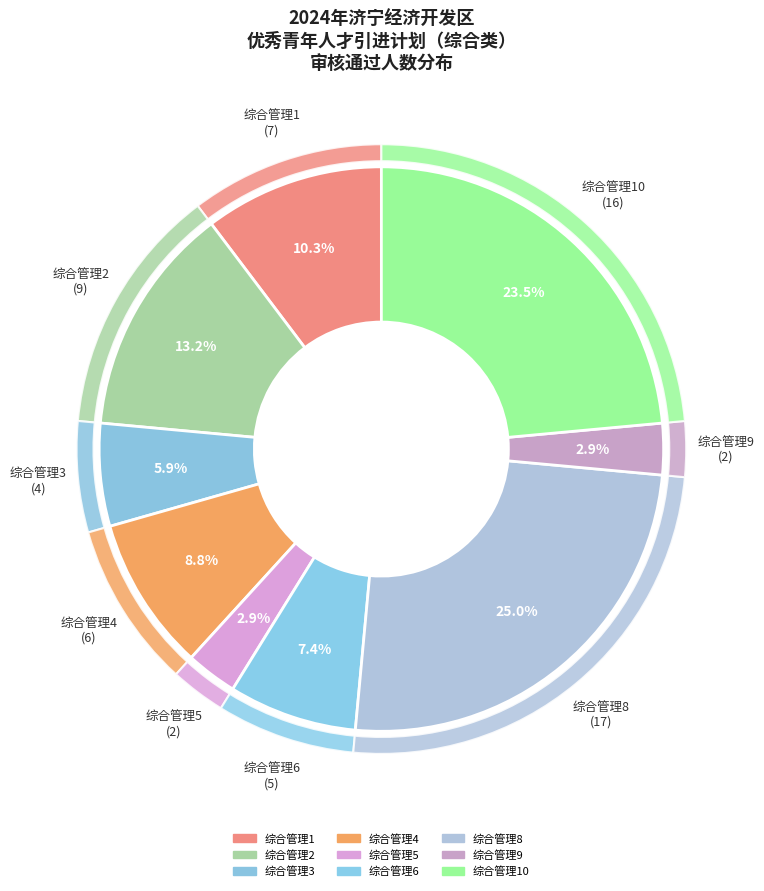

Does any single category account for the majority?

No